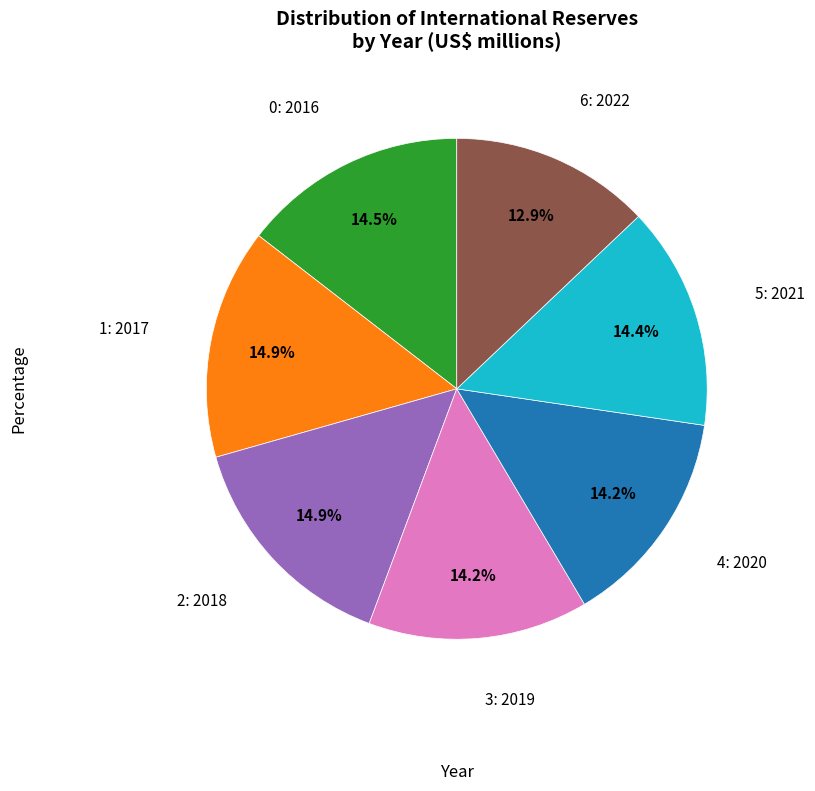

Is there a majority slice in this chart?

No